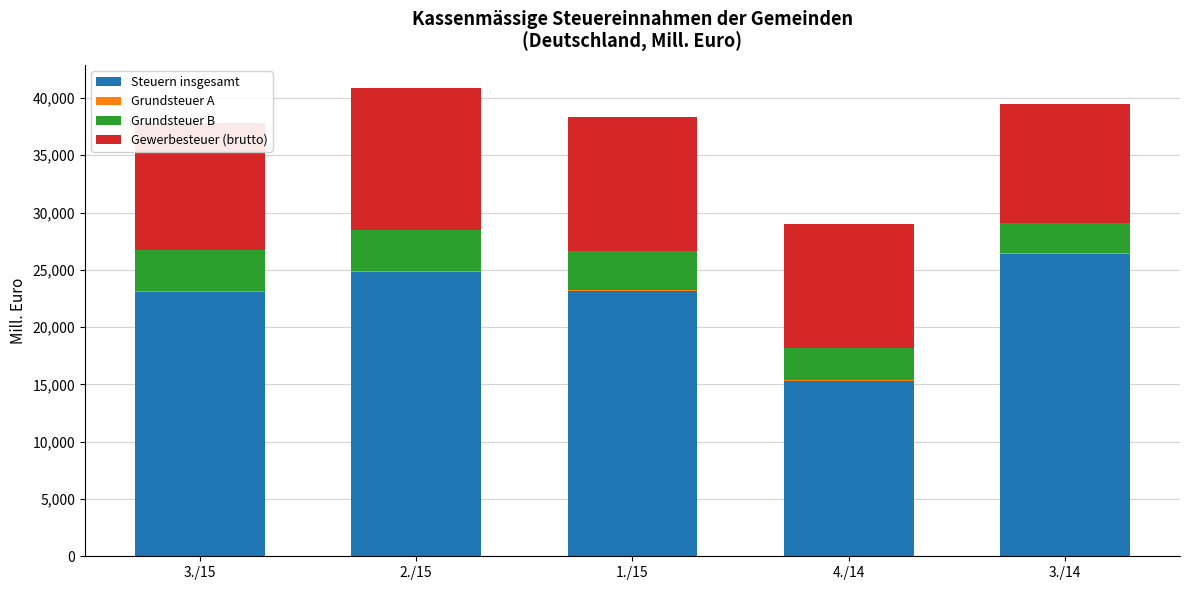

At which label does Steuern insgesamt reach its peak?

3./14